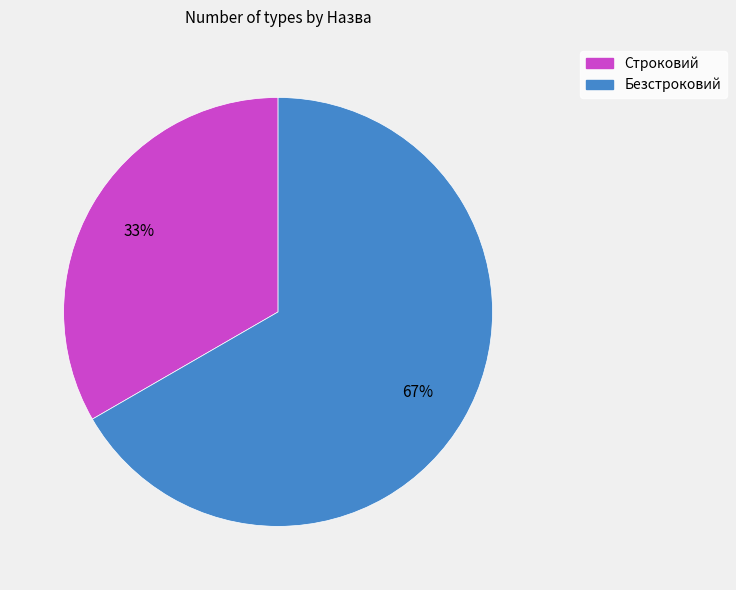

What percentage is the Безстроковий slice, to the nearest percent?

67%